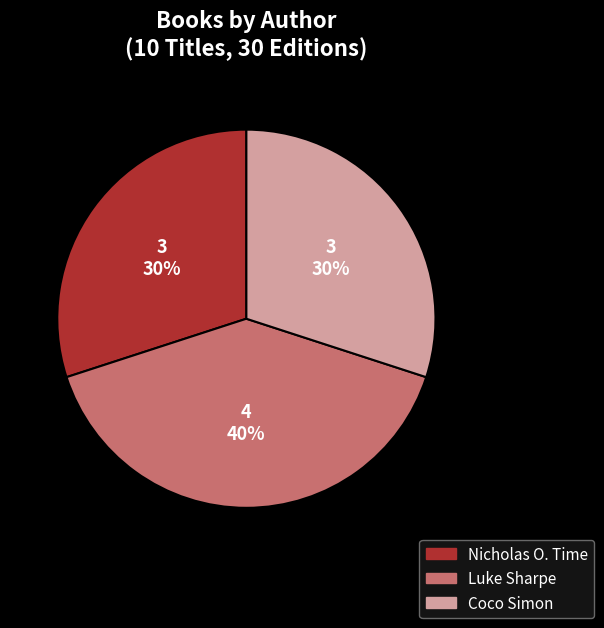

To the nearest percent, what is the combined percentage of Nicholas O. Time and Coco Simon?

60%